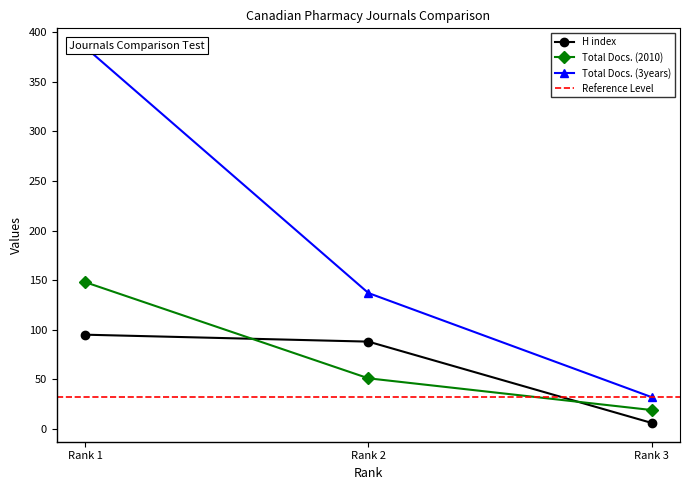

Which series has the largest total across all categories?

Total Docs. (3years)